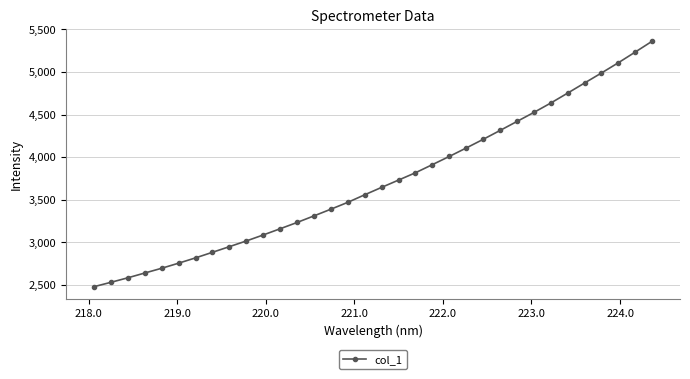

What is the value of the 11th point from the left?

3084.6